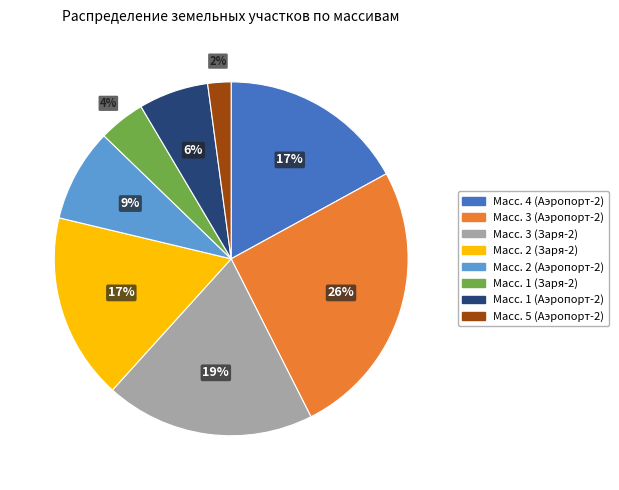

Is the sum of Масс. 1 (Аэропорт-2) and Масс. 1 (Заря-2) greater than half?

No